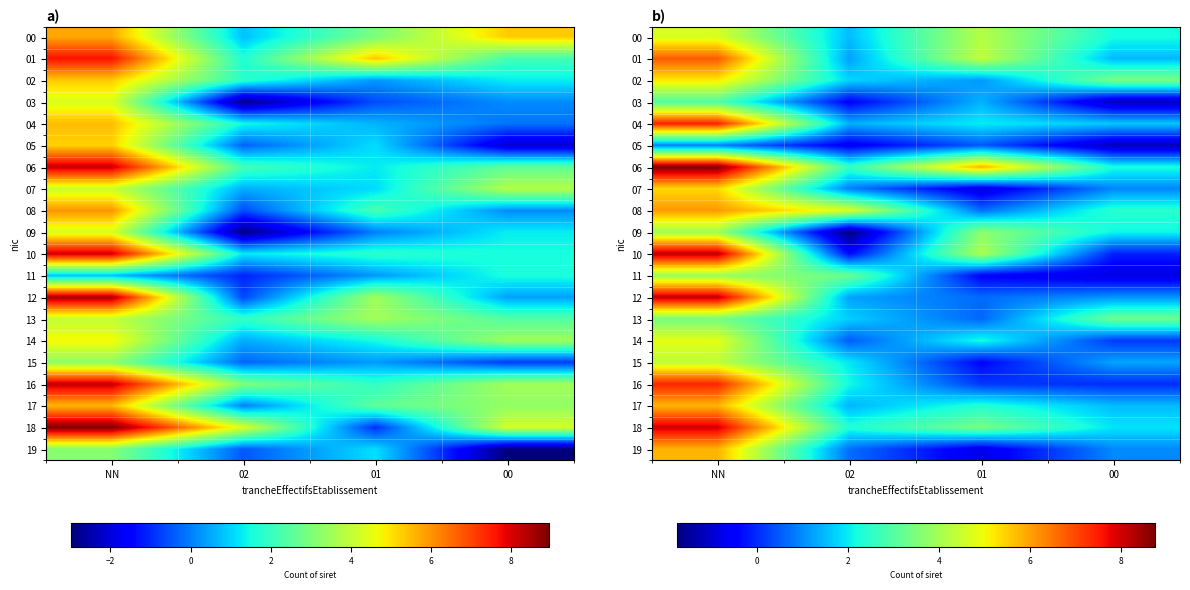

What is the average value of the 12 series?

2.8